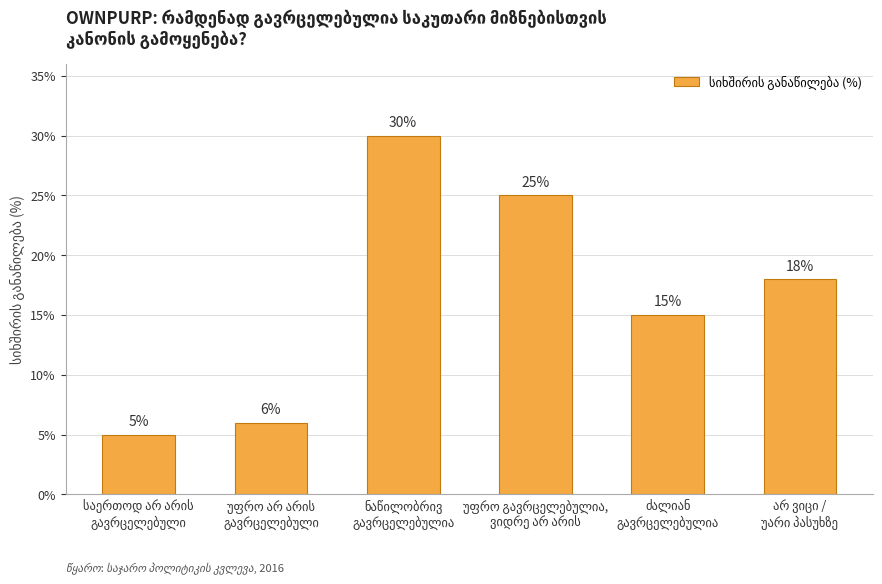

Reading right to left, extract all data points from this chart.

18	15	25	30	6	5